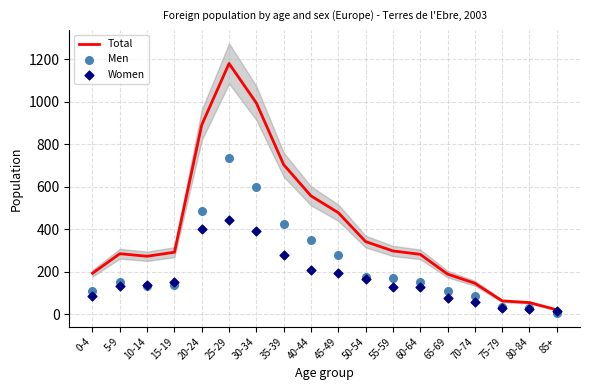

At which category is the sum across all series the highest?

25-29